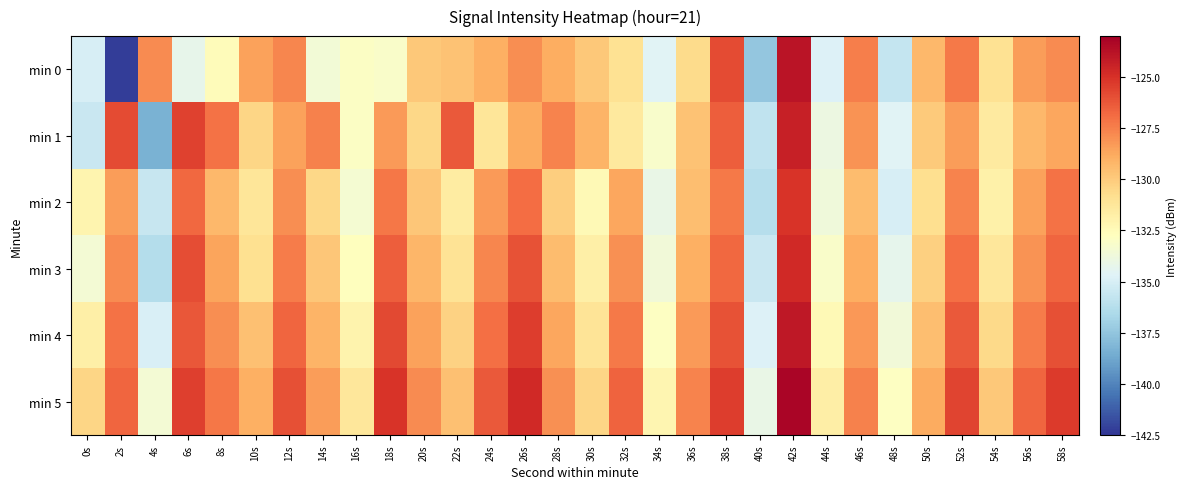

Reading left to right, transcribe all the data shown in this chart.

min 0: 0s=-135.0	2s=-142.2	4s=-127.9	6s=-134.2	8s=-132.5	10s=-128.5	12s=-127.7	14s=-133.5	16s=-133.0	18s=-133.1	20s=-129.9	22s=-129.6	24s=-129.0	26s=-127.9	28s=-128.9	30s=-129.9	32s=-131.0	34s=-134.6	36s=-130.6	38s=-125.8	40s=-137.4	42s=-123.9	44s=-134.8	46s=-127.5	48s=-135.7	50s=-129.3	52s=-127.3	54s=-130.9	56s=-128.4	58s=-127.9
min 1: 0s=-135.5	2s=-125.9	4s=-138.3	6s=-125.5	8s=-127.1	10s=-130.5	12s=-128.6	14s=-127.5	16s=-132.9	18s=-128.3	20s=-130.5	22s=-126.3	24s=-131.2	26s=-128.8	28s=-127.6	30s=-129.1	32s=-131.4	34s=-133.2	36s=-129.7	38s=-126.5	40s=-135.8	42s=-124.3	44s=-133.9	46s=-128.1	48s=-134.6	50s=-130.0	52s=-128.4	54s=-131.5	56s=-129.3	58s=-128.7
min 2: 0s=-132.1	2s=-128.4	4s=-135.6	6s=-126.8	8s=-129.3	10s=-131.2	12s=-127.9	14s=-130.5	16s=-133.4	18s=-127.2	20s=-129.8	22s=-131.6	24s=-128.3	26s=-126.9	28s=-130.1	30s=-132.4	32s=-128.7	34s=-134.1	36s=-129.5	38s=-127.3	40s=-136.2	42s=-125.1	44s=-133.7	46s=-129.4	48s=-135.0	50s=-130.8	52s=-127.6	54s=-131.9	56s=-128.5	58s=-127.1
min 3: 0s=-133.5	2s=-127.8	4s=-136.3	6s=-125.9	8s=-128.6	10s=-130.9	12s=-127.4	14s=-129.8	16s=-132.7	18s=-126.5	20s=-129.2	22s=-131.0	24s=-127.7	26s=-126.1	28s=-129.4	30s=-131.8	32s=-128.0	34s=-133.6	36s=-129.0	38s=-126.8	40s=-135.5	42s=-124.7	44s=-133.1	46s=-128.9	48s=-134.3	50s=-130.2	52s=-127.0	54s=-131.3	56s=-128.1	58s=-126.7
min 4: 0s=-131.8	2s=-127.1	4s=-134.9	6s=-126.2	8s=-127.9	10s=-129.6	12s=-126.7	14s=-129.1	16s=-132.0	18s=-125.8	20s=-128.5	22s=-130.3	24s=-127.0	26s=-125.4	28s=-128.7	30s=-131.1	32s=-127.3	34s=-132.9	36s=-128.3	38s=-126.1	40s=-134.8	42s=-124.0	44s=-132.4	46s=-128.2	48s=-133.6	50s=-129.5	52s=-126.3	54s=-130.6	56s=-127.4	58s=-126.0
min 5: 0s=-130.4	2s=-126.7	4s=-133.5	6s=-125.5	8s=-127.2	10s=-129.0	12s=-126.0	14s=-128.4	16s=-131.3	18s=-125.1	20s=-127.8	22s=-129.6	24s=-126.3	26s=-124.7	28s=-128.0	30s=-130.4	32s=-126.6	34s=-132.2	36s=-127.6	38s=-125.4	40s=-134.1	42s=-123.3	44s=-131.7	46s=-127.5	48s=-132.9	50s=-128.8	52s=-125.6	54s=-129.9	56s=-126.7	58s=-125.3